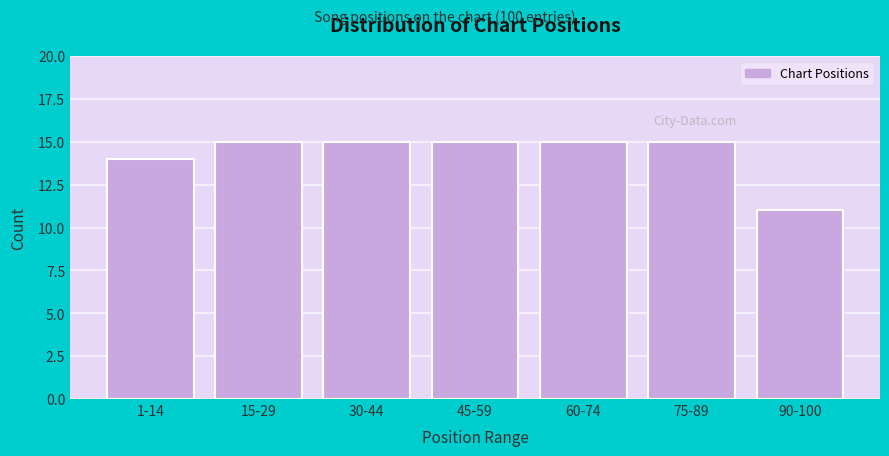

Reading left to right, transcribe all the data shown in this chart.

14	15	15	15	15	15	11